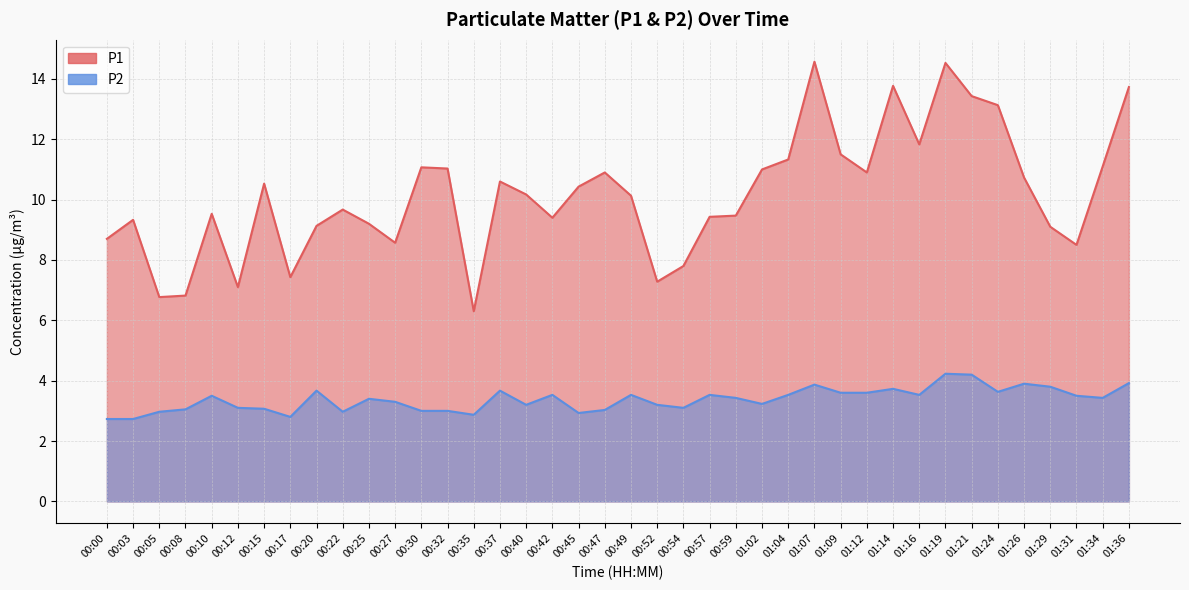

True or false: P1 has a value of 9.7 at 00:08.

False